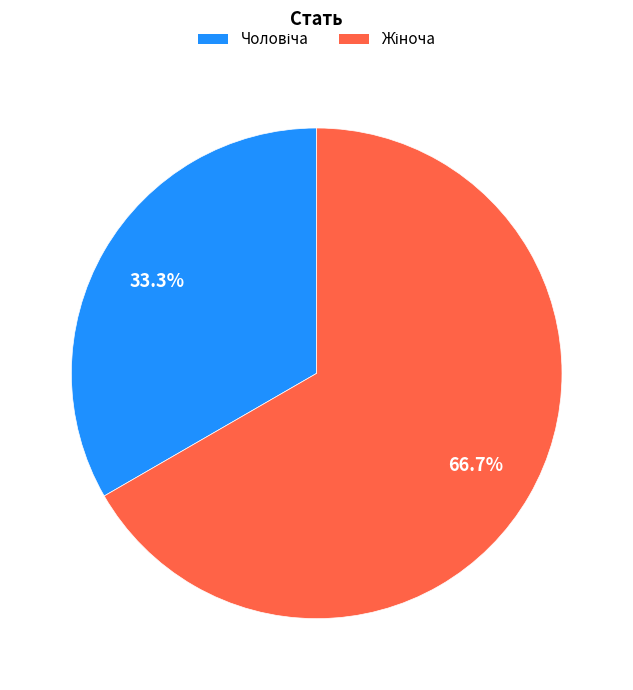

Is there a majority slice in this chart?

Yes